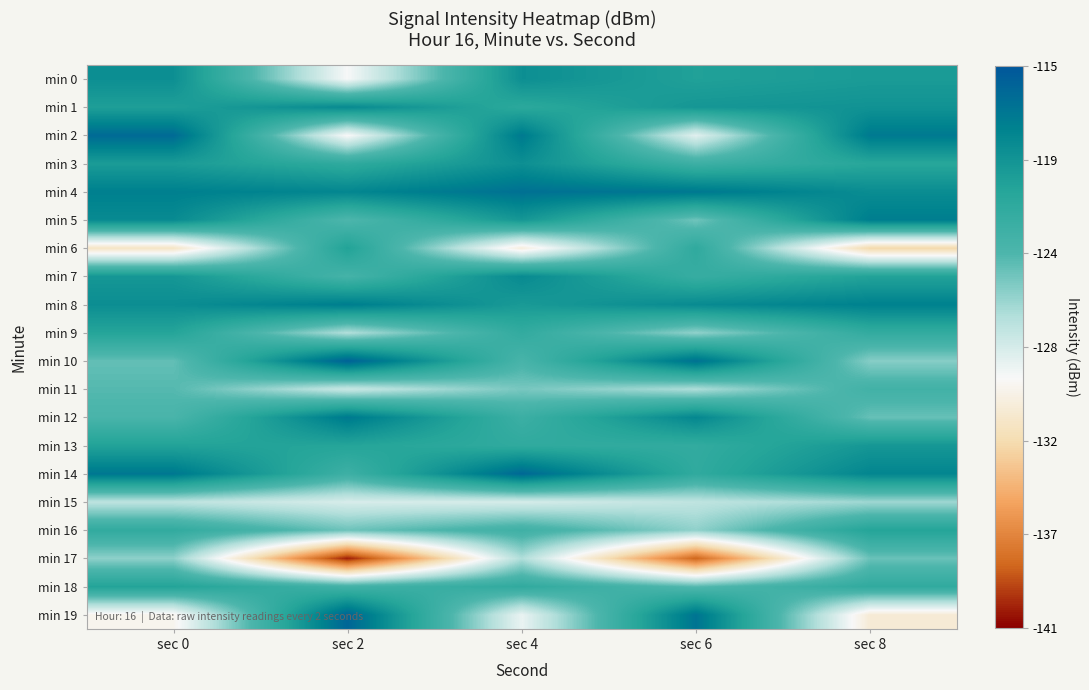

Reading right to left, list all the values displayed in this chart.

min 0: sec 8=-119.9	sec 6=-120.4	sec 4=-118.9	sec 2=-129.4	sec 0=-118.9
min 1: sec 8=-119.2	sec 6=-119.5	sec 4=-121.2	sec 2=-118.5	sec 0=-120.2
min 2: sec 8=-117.3	sec 6=-128.5	sec 4=-117.3	sec 2=-129.5	sec 0=-116.3
min 3: sec 8=-121.0	sec 6=-122.5	sec 4=-119.0	sec 2=-121.5	sec 0=-120.0
min 4: sec 8=-118.7	sec 6=-117.2	sec 4=-116.7	sec 2=-118.2	sec 0=-117.7
min 5: sec 8=-117.6	sec 6=-124.7	sec 4=-119.6	sec 2=-123.7	sec 0=-118.6
min 6: sec 8=-132.6	sec 6=-121.5	sec 4=-130.6	sec 2=-120.5	sec 0=-131.6
min 7: sec 8=-120.6	sec 6=-122.1	sec 4=-118.6	sec 2=-123.1	sec 0=-119.6
min 8: sec 8=-117.8	sec 6=-118.6	sec 4=-119.8	sec 2=-117.6	sec 0=-118.8
min 9: sec 8=-121.8	sec 6=-125.6	sec 4=-121.8	sec 2=-126.6	sec 0=-120.8
min 10: sec 8=-125.3	sec 6=-116.8	sec 4=-123.3	sec 2=-115.8	sec 0=-124.3
min 11: sec 8=-122.9	sec 6=-126.5	sec 4=-124.9	sec 2=-127.5	sec 0=-123.9
min 12: sec 8=-124.4	sec 6=-118.3	sec 4=-122.4	sec 2=-117.3	sec 0=-123.4
min 13: sec 8=-119.6	sec 6=-121.7	sec 4=-121.6	sec 2=-120.7	sec 0=-120.6
min 14: sec 8=-118.2	sec 6=-121.6	sec 4=-116.2	sec 2=-122.6	sec 0=-117.2
min 15: sec 8=-126.0	sec 6=-127.1	sec 4=-128.0	sec 2=-128.1	sec 0=-127.0
min 16: sec 8=-120.7	sec 6=-125.6	sec 4=-122.7	sec 2=-124.6	sec 0=-121.7
min 17: sec 8=-124.5	sec 6=-138.1	sec 4=-126.5	sec 2=-140.1	sec 0=-125.5
min 18: sec 8=-121.6	sec 6=-123.9	sec 4=-121.6	sec 2=-122.9	sec 0=-120.6
min 19: sec 8=-130.9	sec 6=-117.0	sec 4=-128.9	sec 2=-116.0	sec 0=-129.9